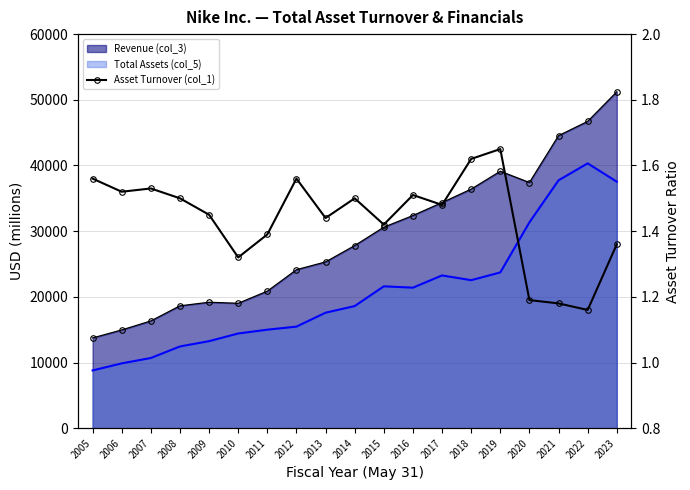

How many points are higher than both their immediate neighbors (excluding endpoints)?

5